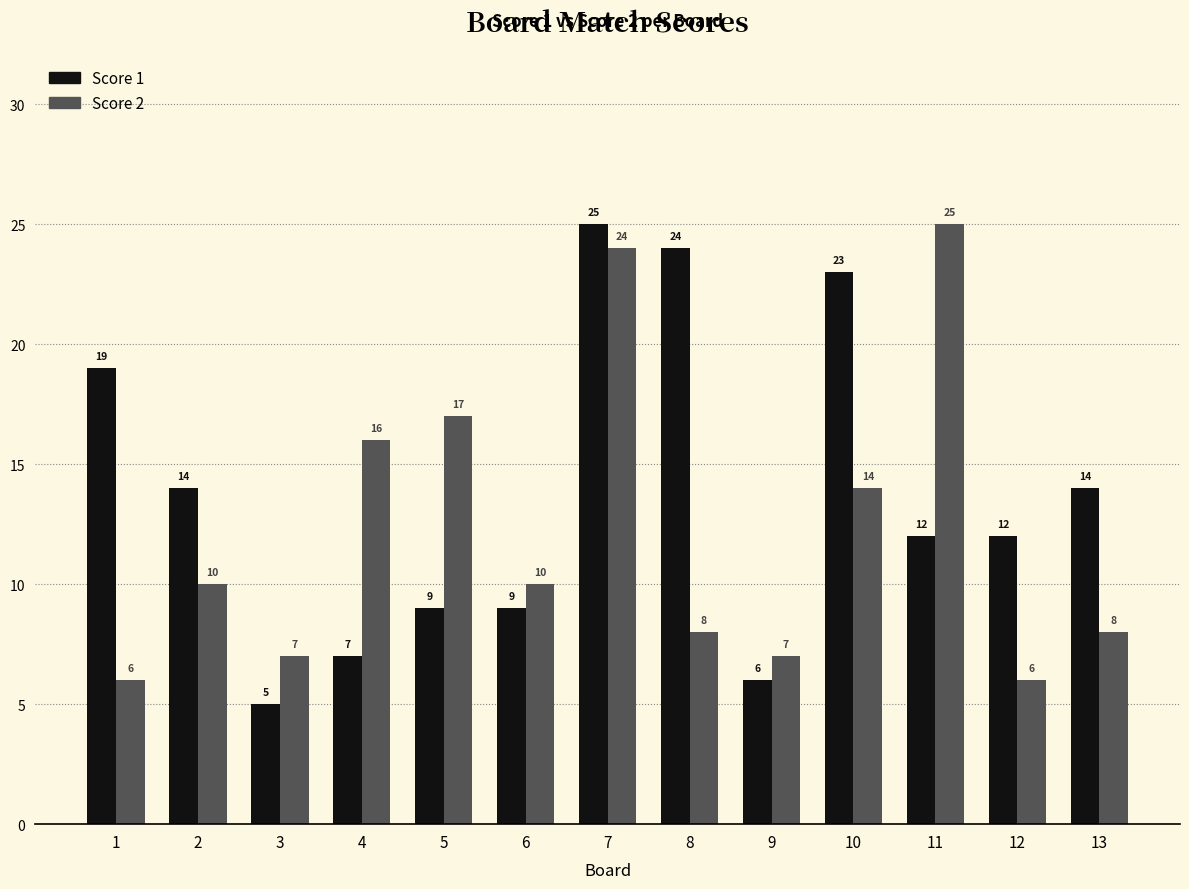

Count the number of data series in this chart.

2